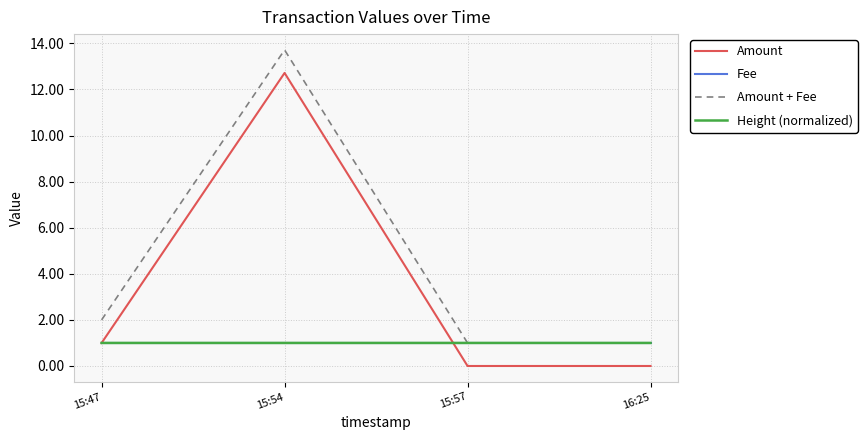

What is the greatest value displayed?

13.7